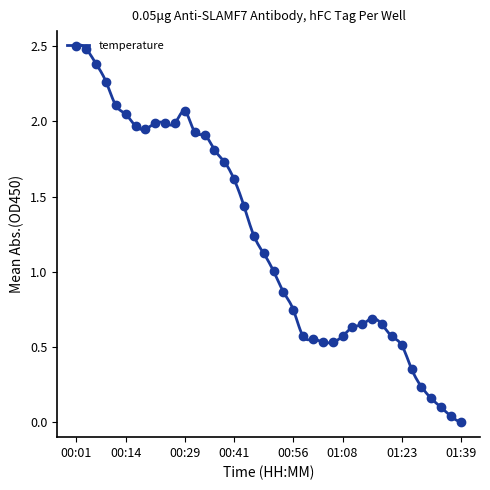

Which has a higher value, 00:31 or 01:33?

00:31